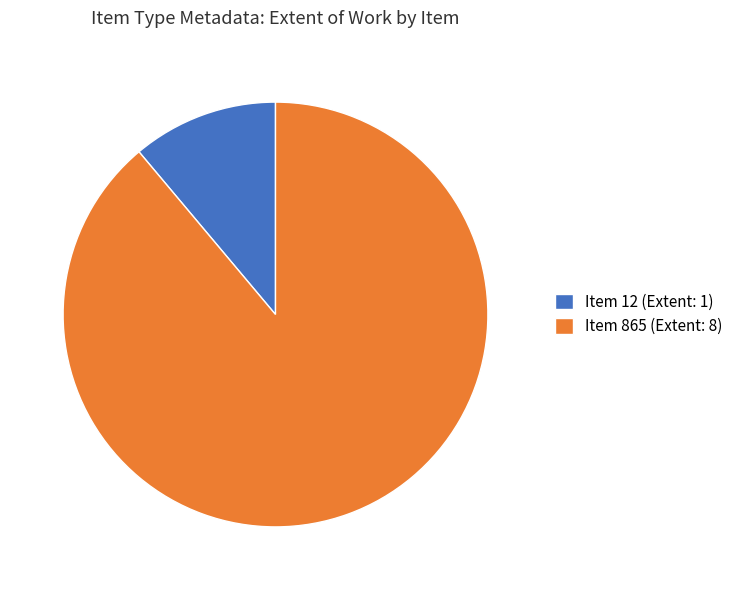

How many slices are in this pie chart?

2